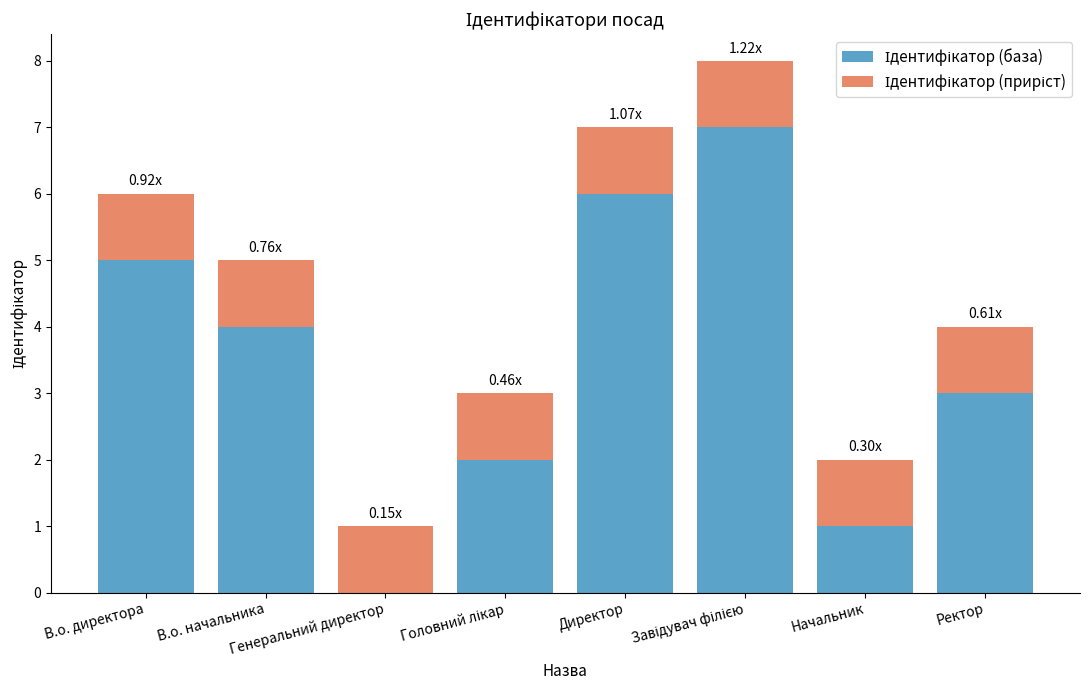

True or false: Ідентифікатор (приріст) has a value of 0 at Головний лікар.

False